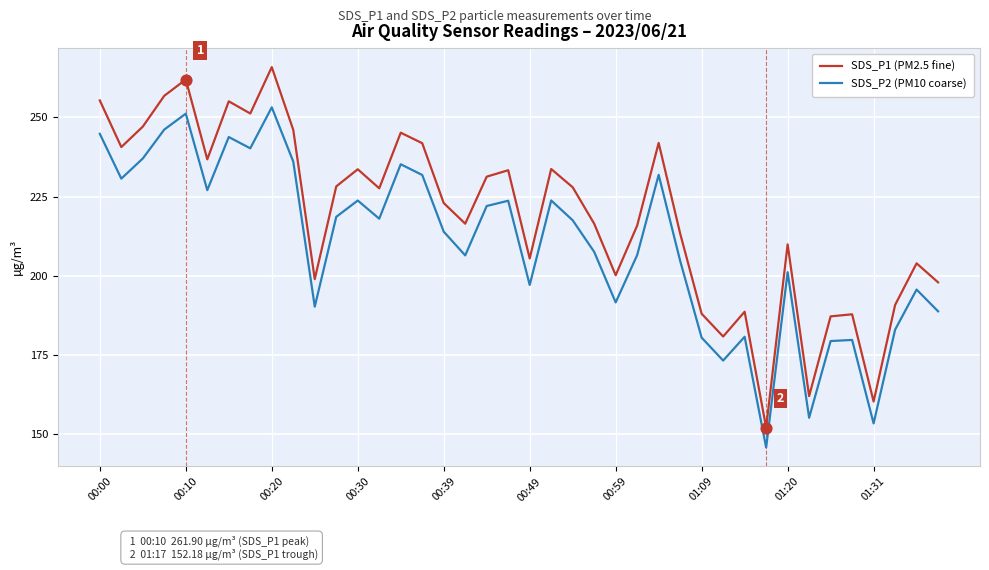

Which series has the largest total across all categories?

SDS_P1 (PM2.5 fine)